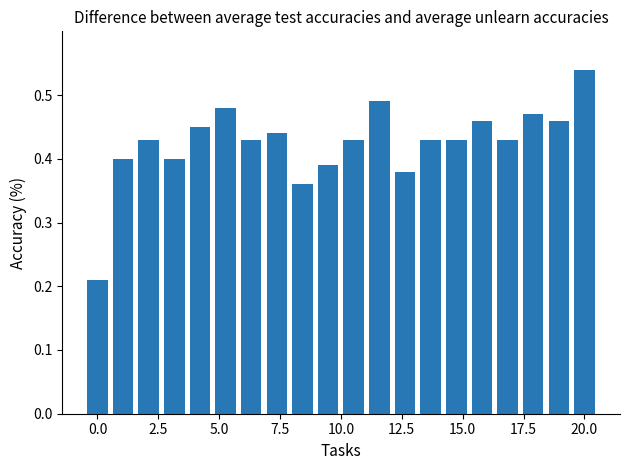

How many values are between 0 and 1?

20